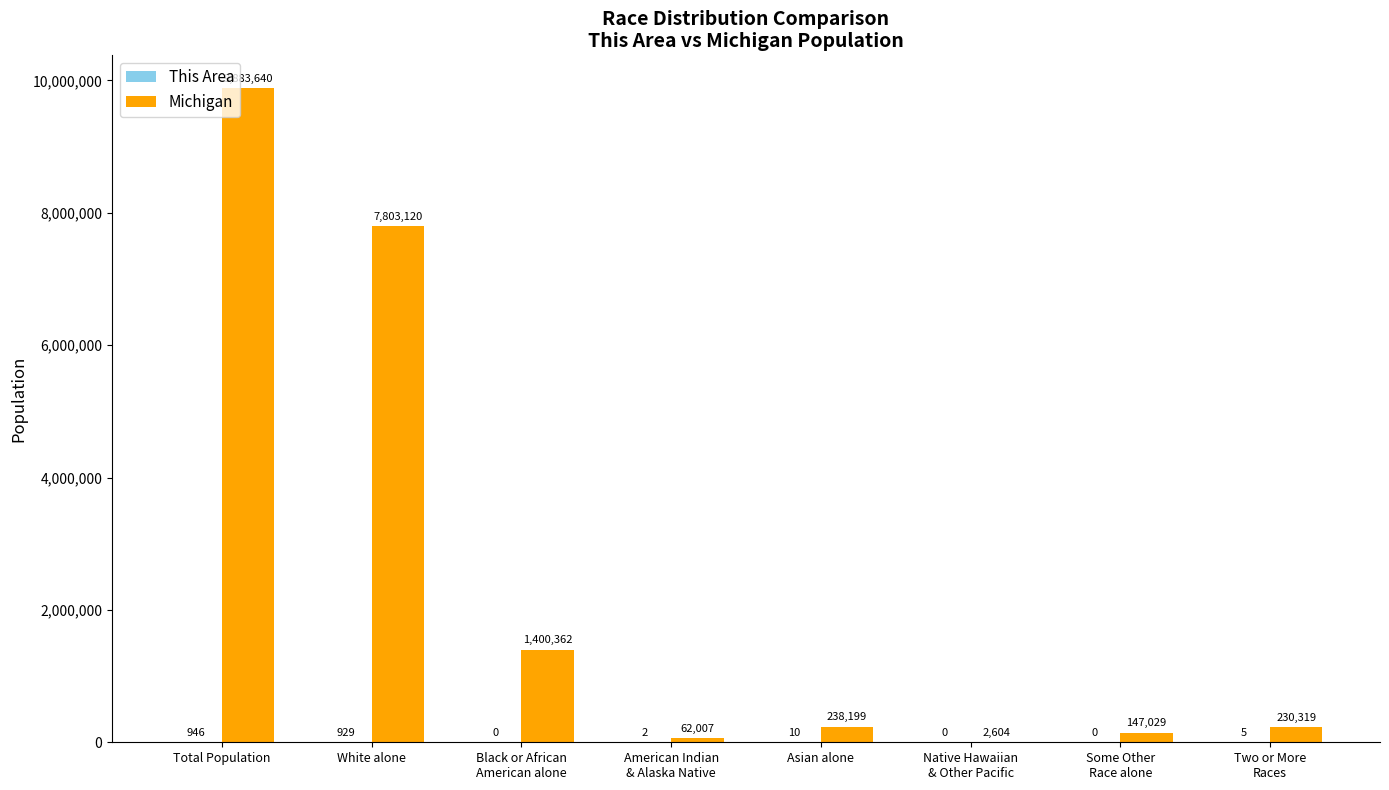

True or false: Michigan has a value of 7803120 at White alone.

True